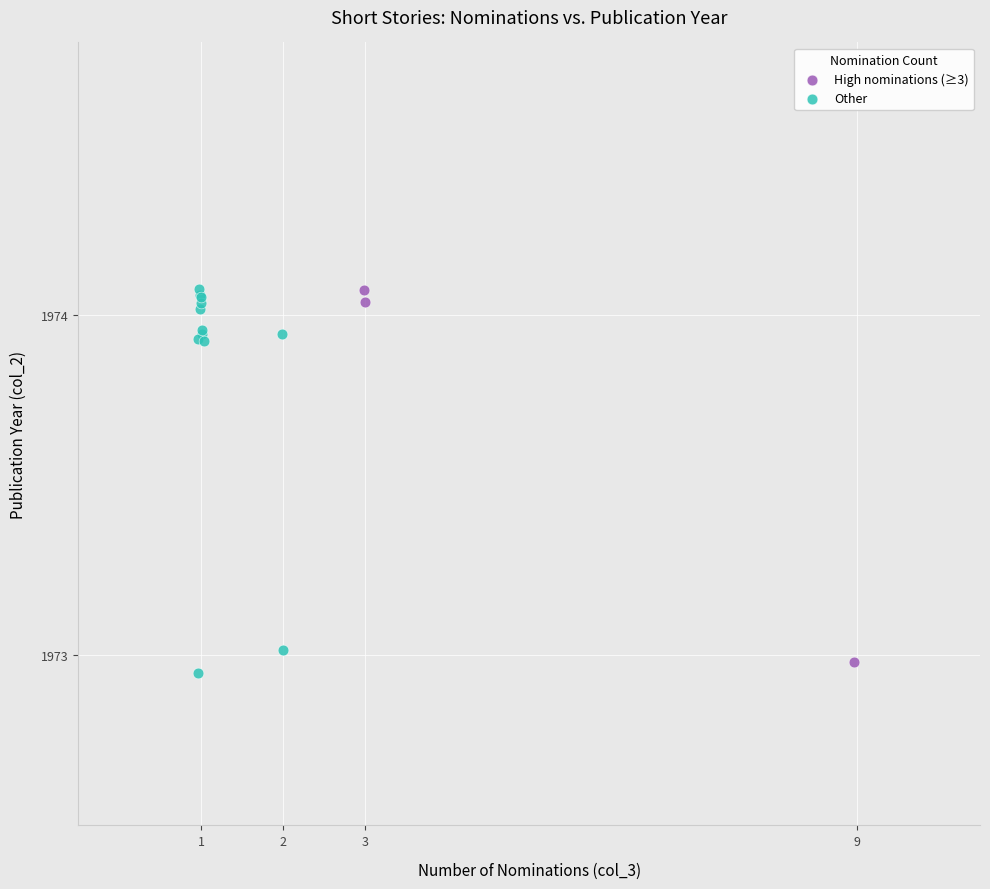

What are all the series names shown in the legend?

High nominations (≥3), Other